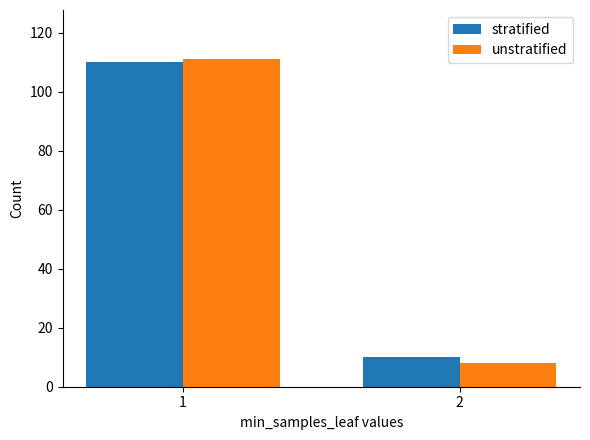

Between 1 and 2, which series saw the biggest shift?

unstratified